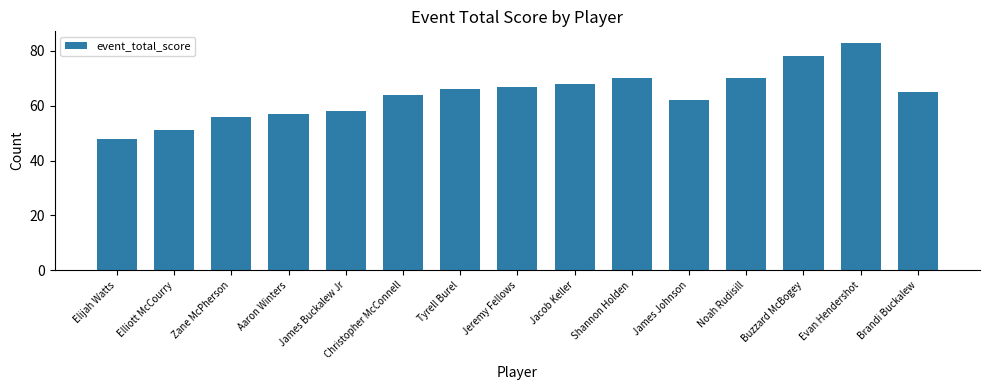

Does the chart contain stacked bars?

No